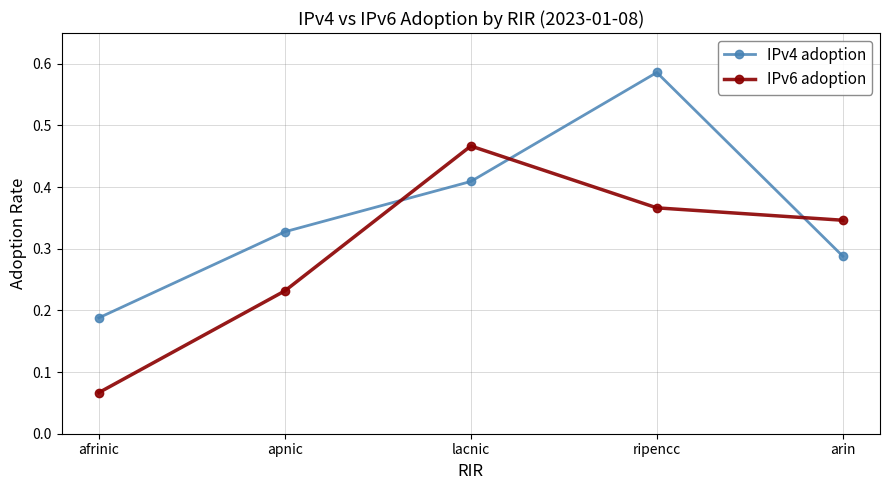

How many IPv4 adoption values are between 0 and 1?

5